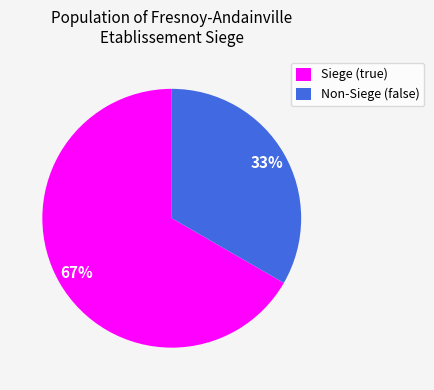

Is it true that Non-Siege (false) is 21% of the pie?

False